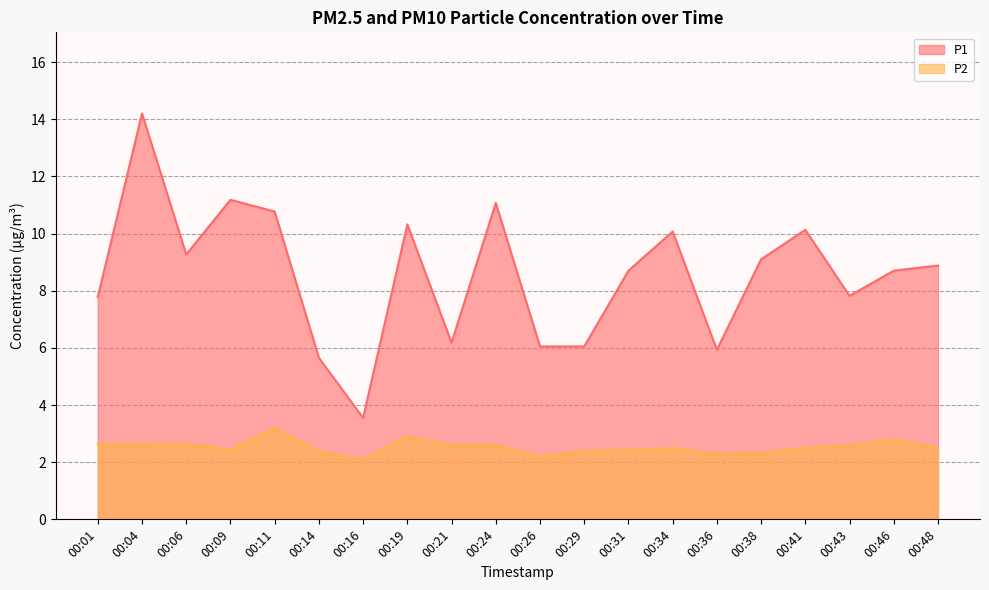

The value of P2 at 00:38 is 2.3. True or false?

True